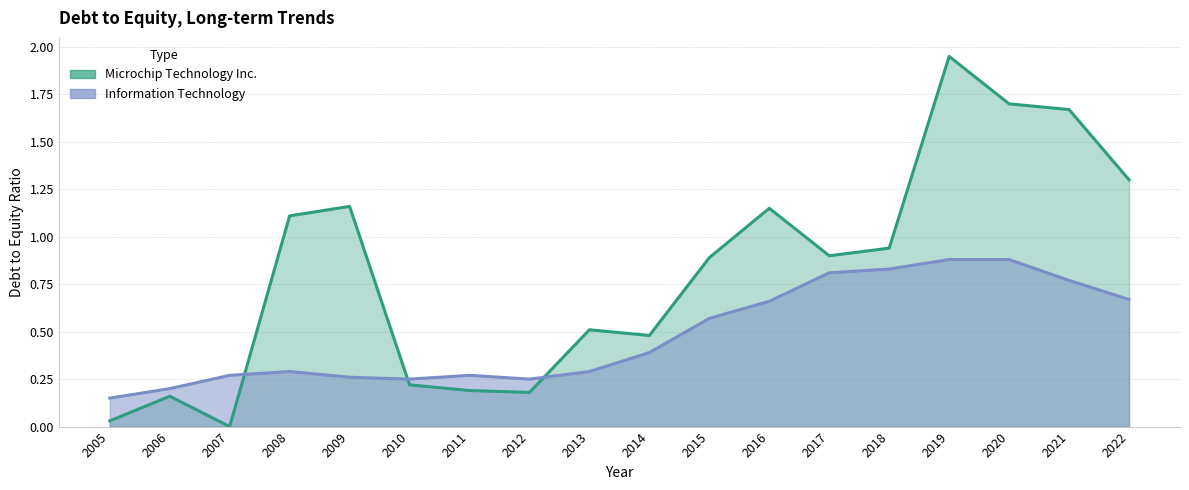

At how many categories does at least one series exceed 1?

7